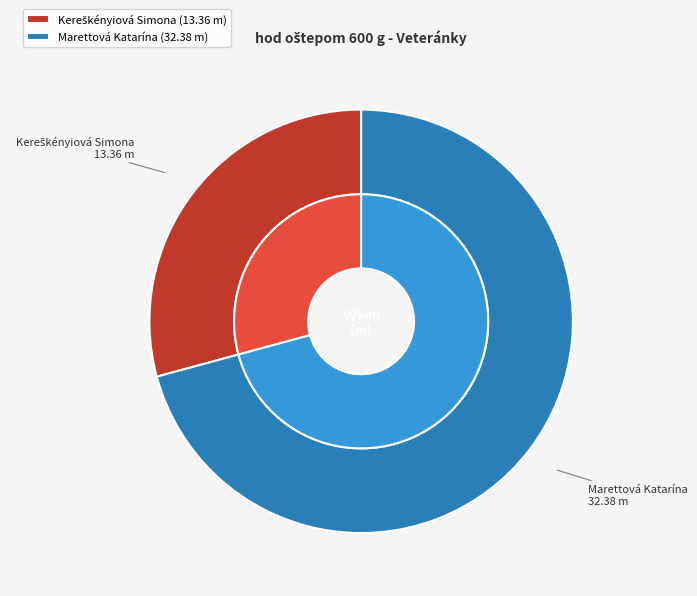

To the nearest percent, what is the combined percentage of Kereškényiová Simona and Marettová Katarína?

100%